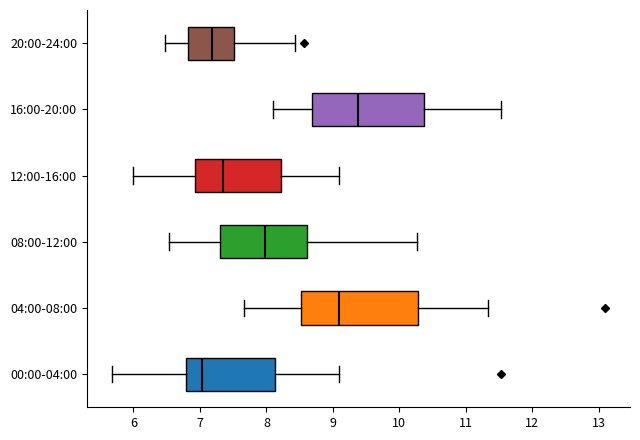

Which box's median line is the furthest to the left?

00:00-04:00